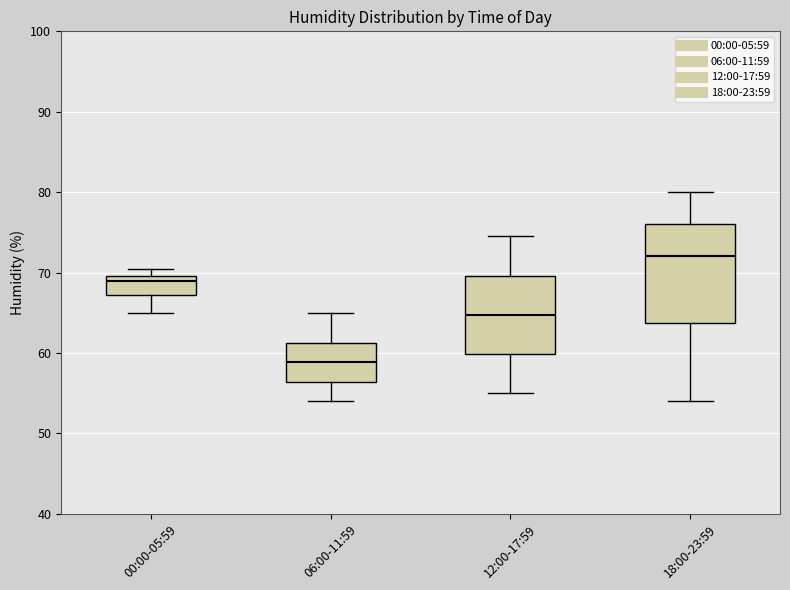

Reading left to right, transcribe this box plot: for each box, give where its median line is, the range the box spans, and where its two whiskers end, as read against the y-axis. The values are not printed on the chart, so give them approximately, as read against the axis.

00:00-05:59: median 69, box 67 to 70, whiskers 65 to 70 (just above the box's upper edge)
06:00-11:59: median 59, box 56 to 61, whiskers 54 to 65
12:00-17:59: median 65, box 60 to 70, whiskers 55 to 75
18:00-23:59: median 72, box 64 to 76, whiskers 54 to 80